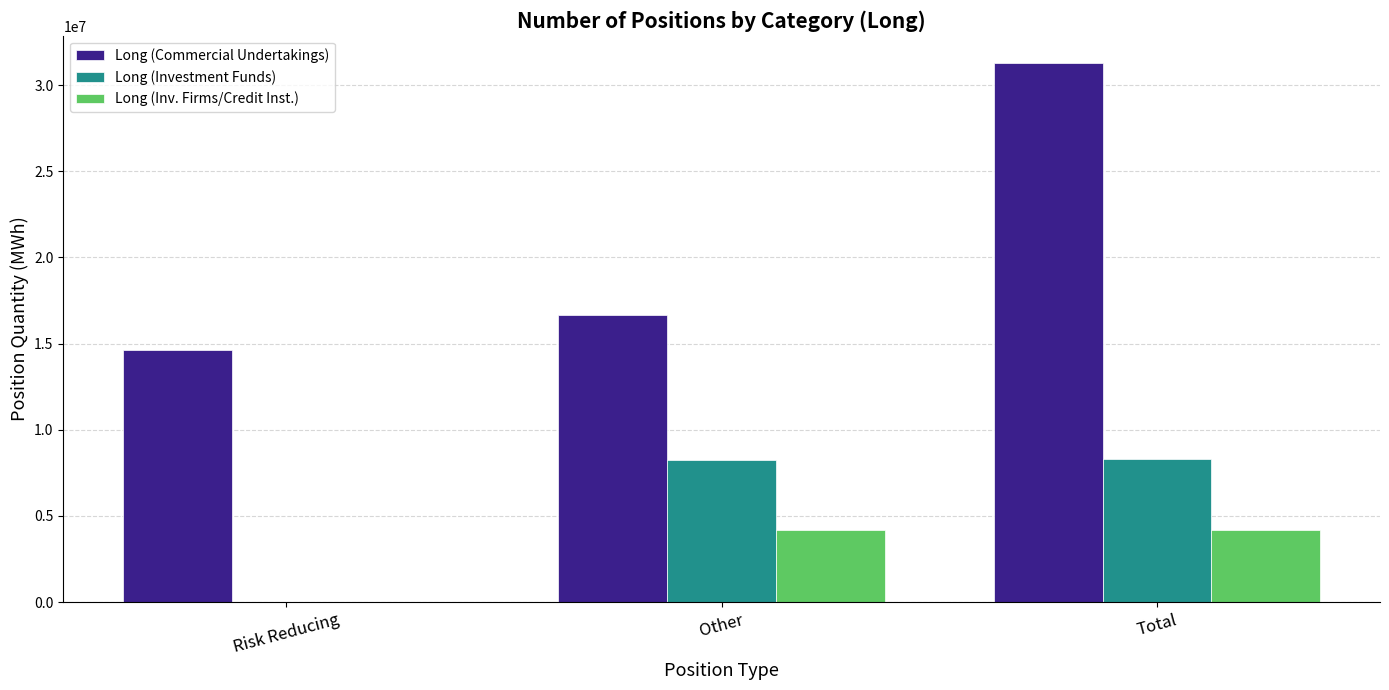

Which category has the highest value across all series?

Total